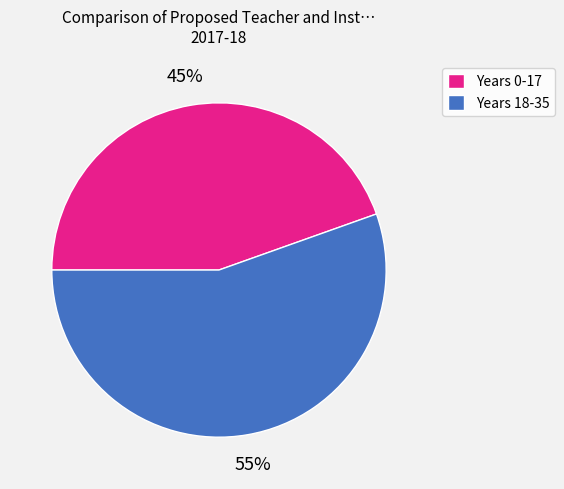

Is there any slice that represents more than half of the pie?

Yes